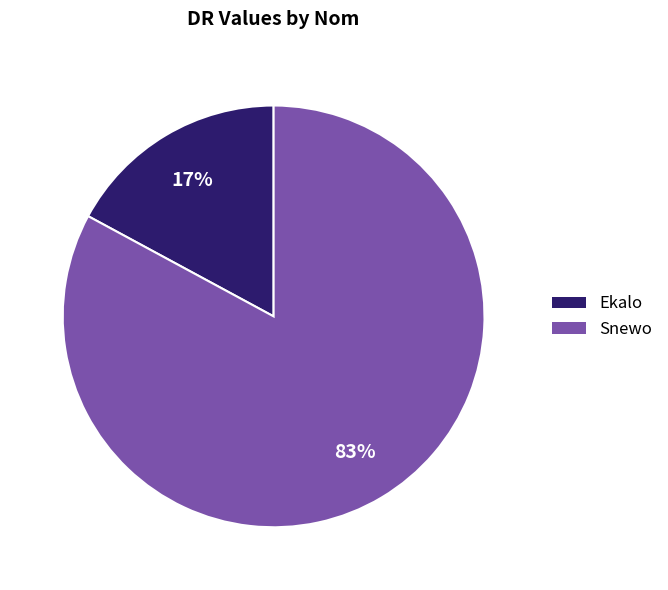

Is there a majority slice in this chart?

Yes